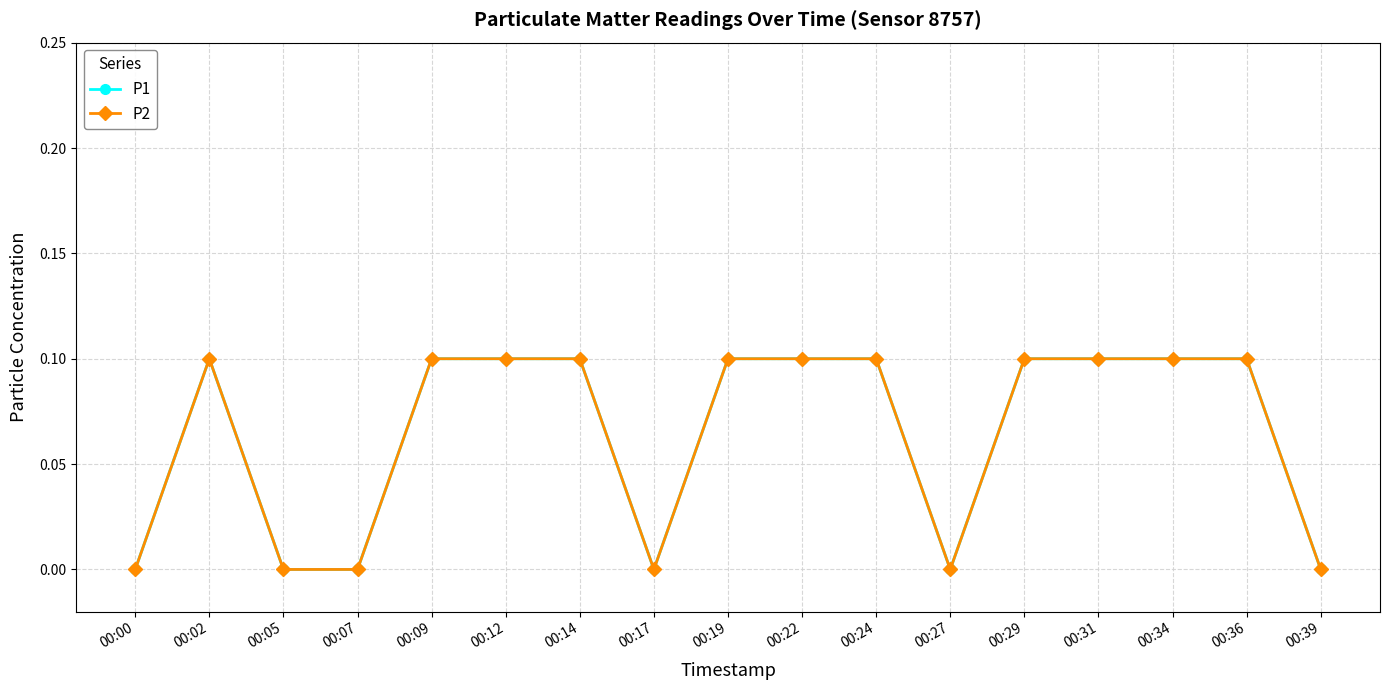

Which category has the lowest value in the P2 series?

00:00